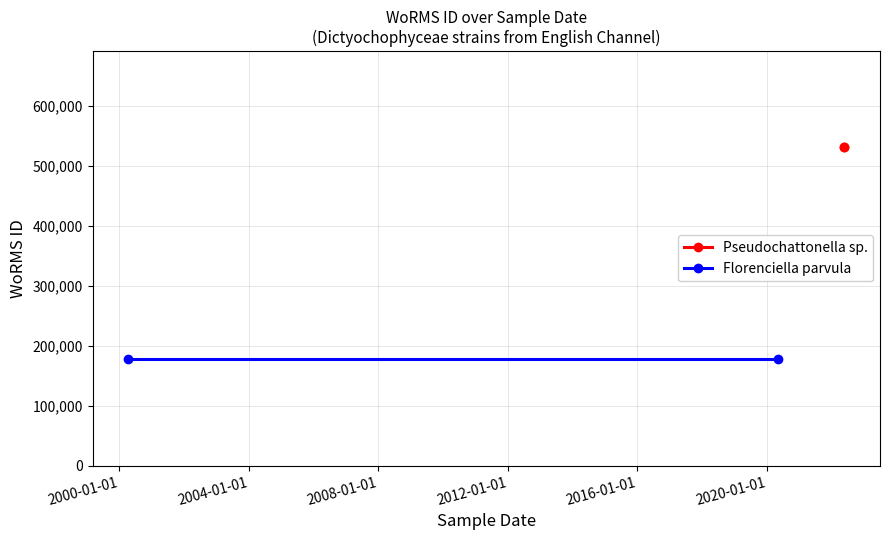

What is the minimum value for Florenciella parvula?

178628